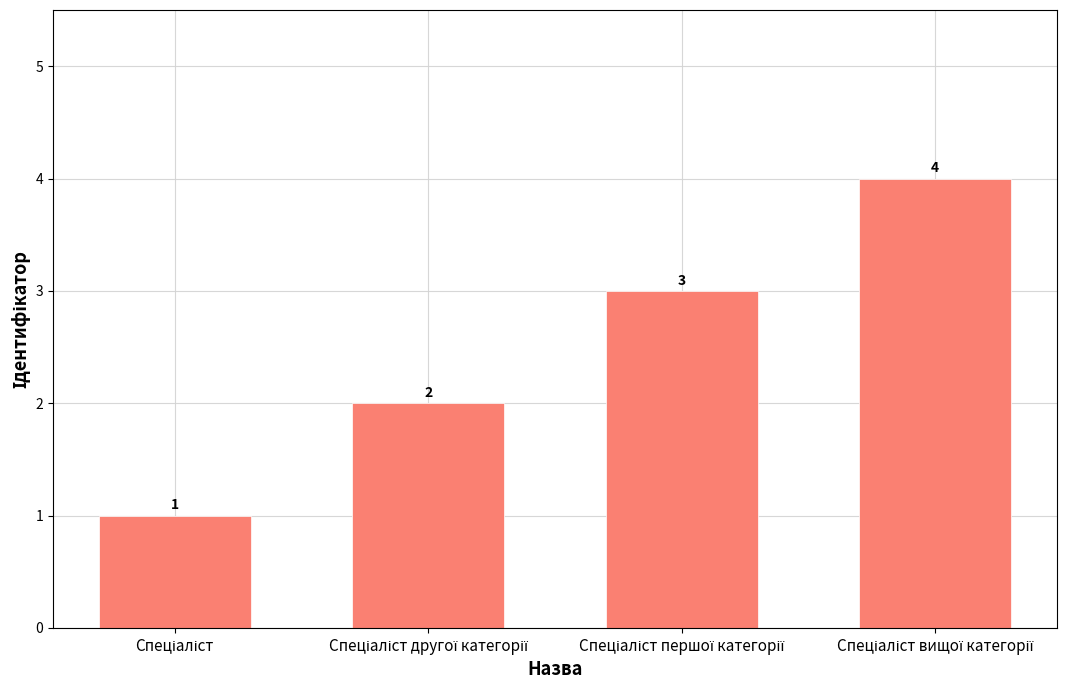

Count the number of data series in this chart.

1